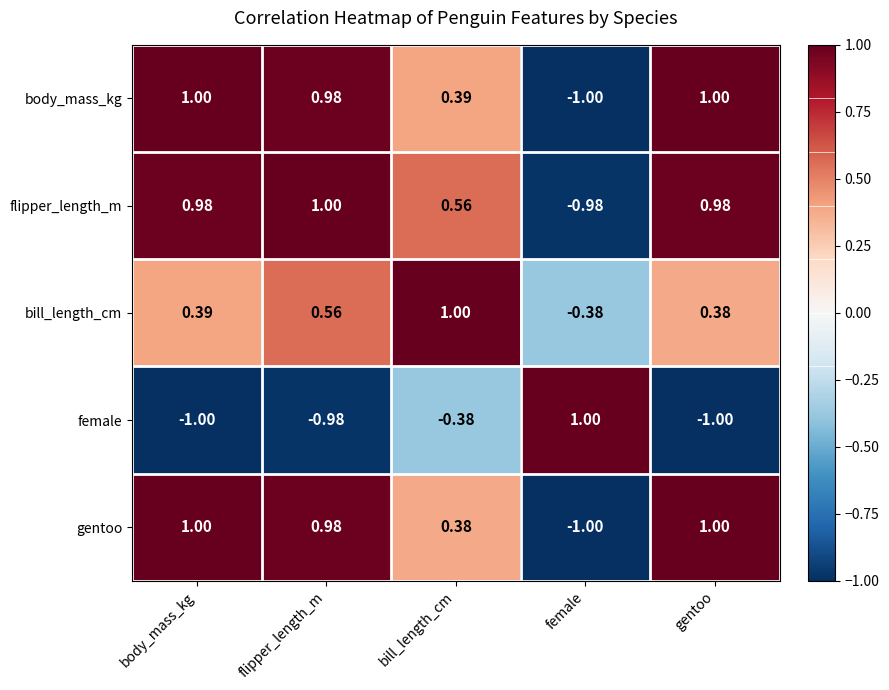

What is the minimum value shown in the chart?

-1.0